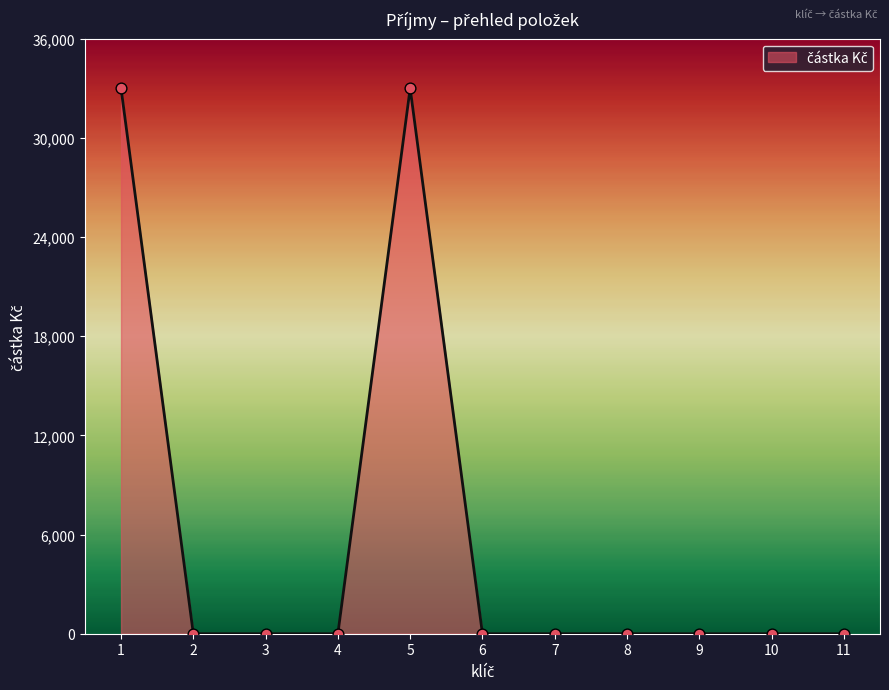

Between 3 and 5, which is larger?

5